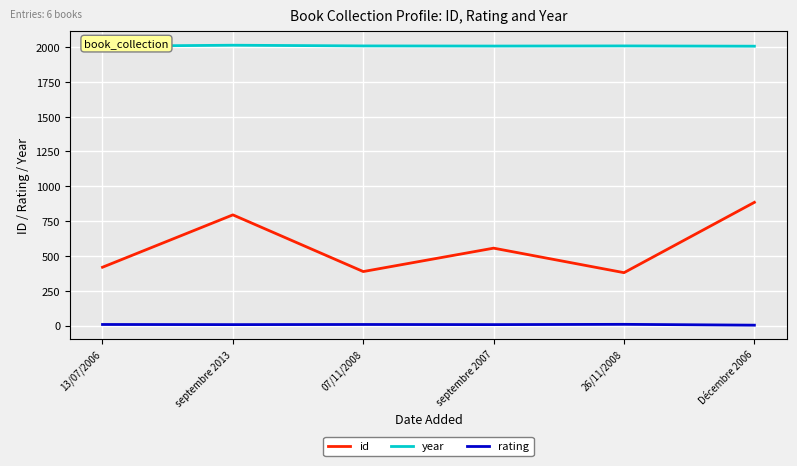

In rating, how many points are higher than both neighbors (excluding endpoints)?

2